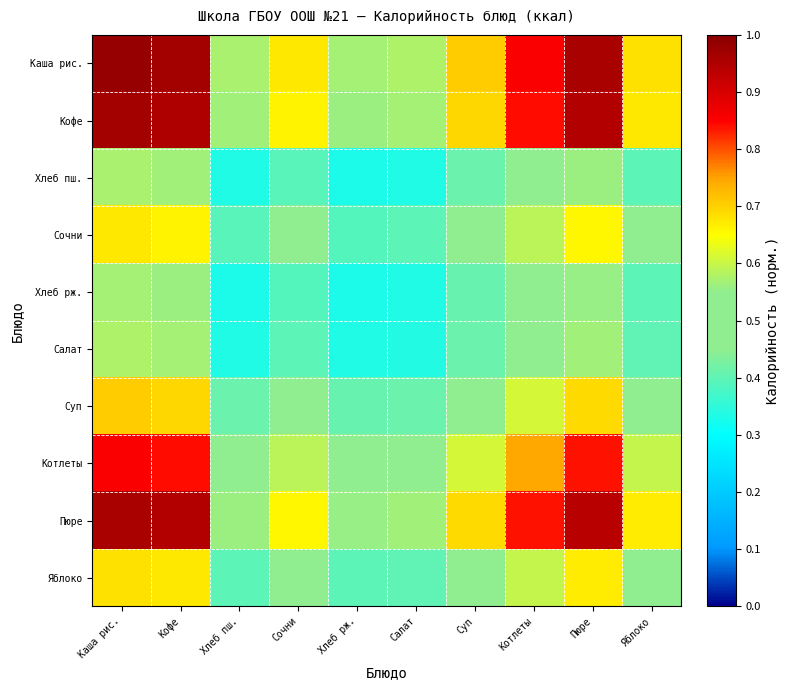

What is the total value across all series at Сочни?

5.2